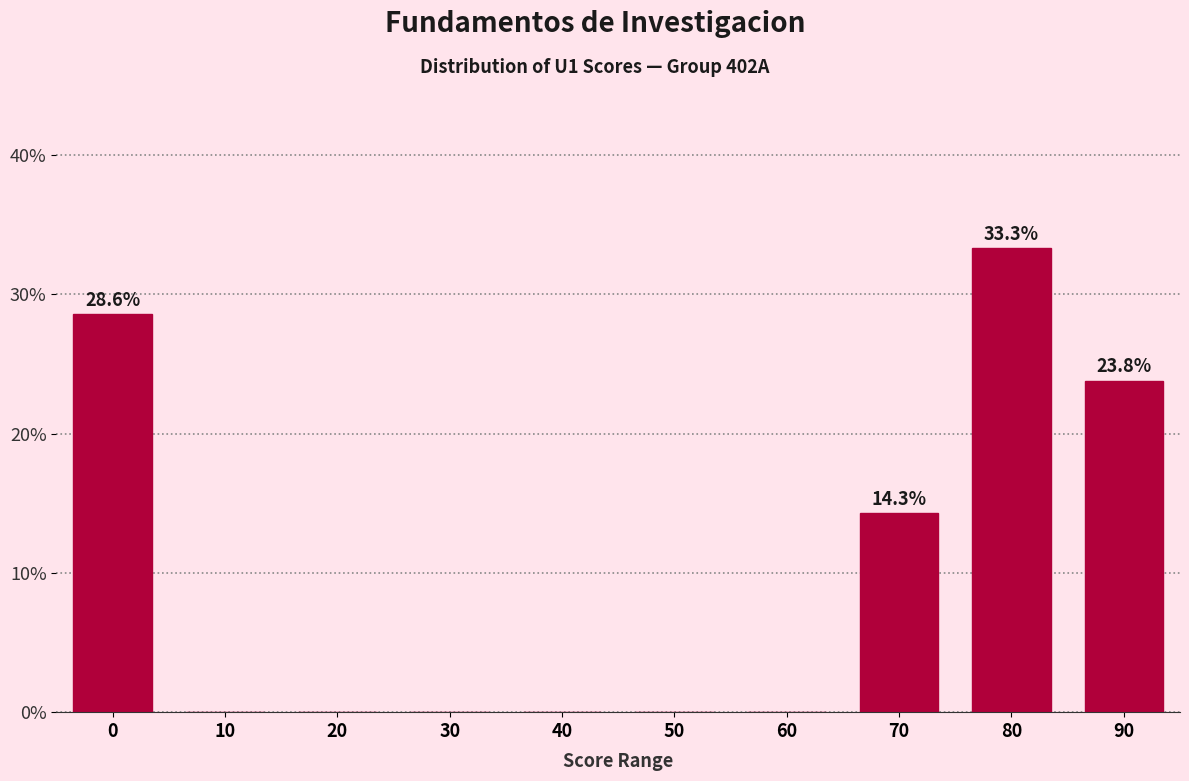

Reading right to left, extract all data points from this chart.

90=23.8	80=33.3	70=14.3	60=0.0	50=0.0	40=0.0	30=0.0	20=0.0	10=0.0	0=28.6